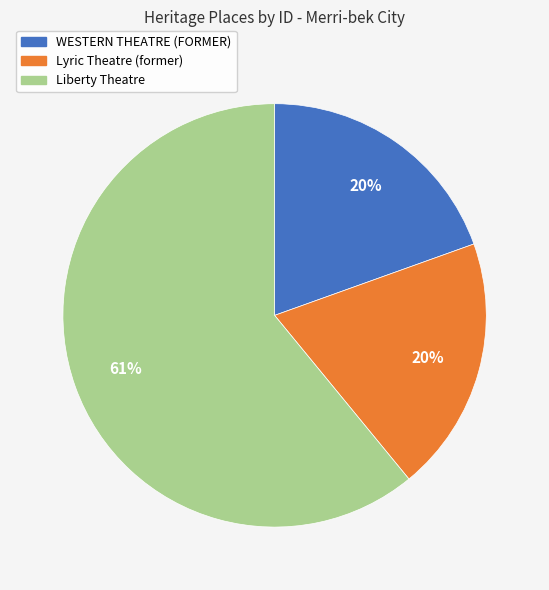

Is WESTERN THEATRE (FORMER) the majority of the pie?

No